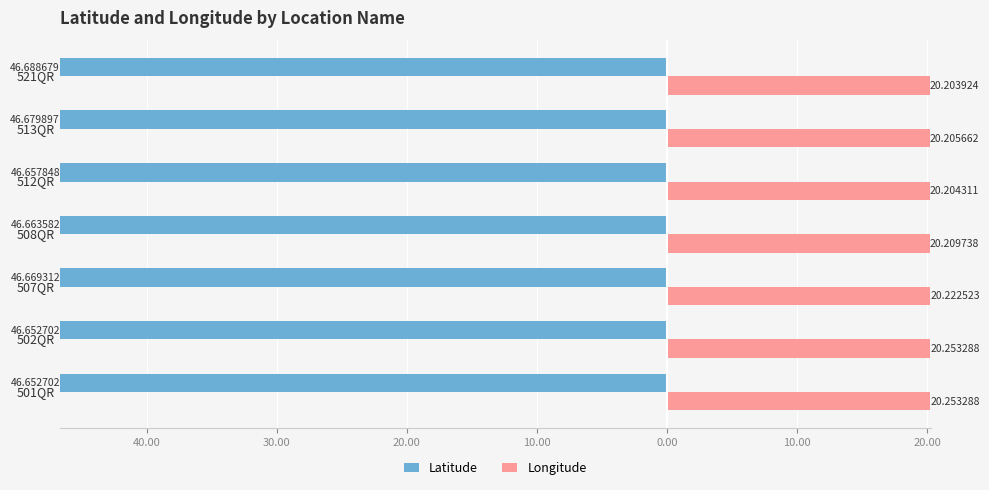

How many Longitude values are between 20 and 21?

7